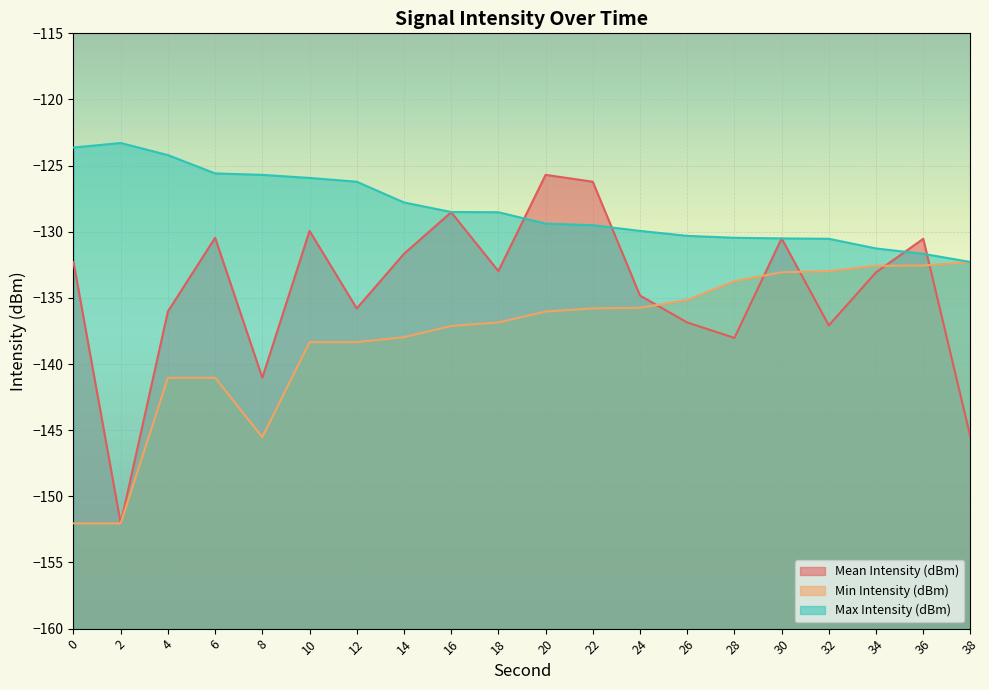

In Min Intensity (dBm), how many points are lower than both neighbors (excluding endpoints)?

1